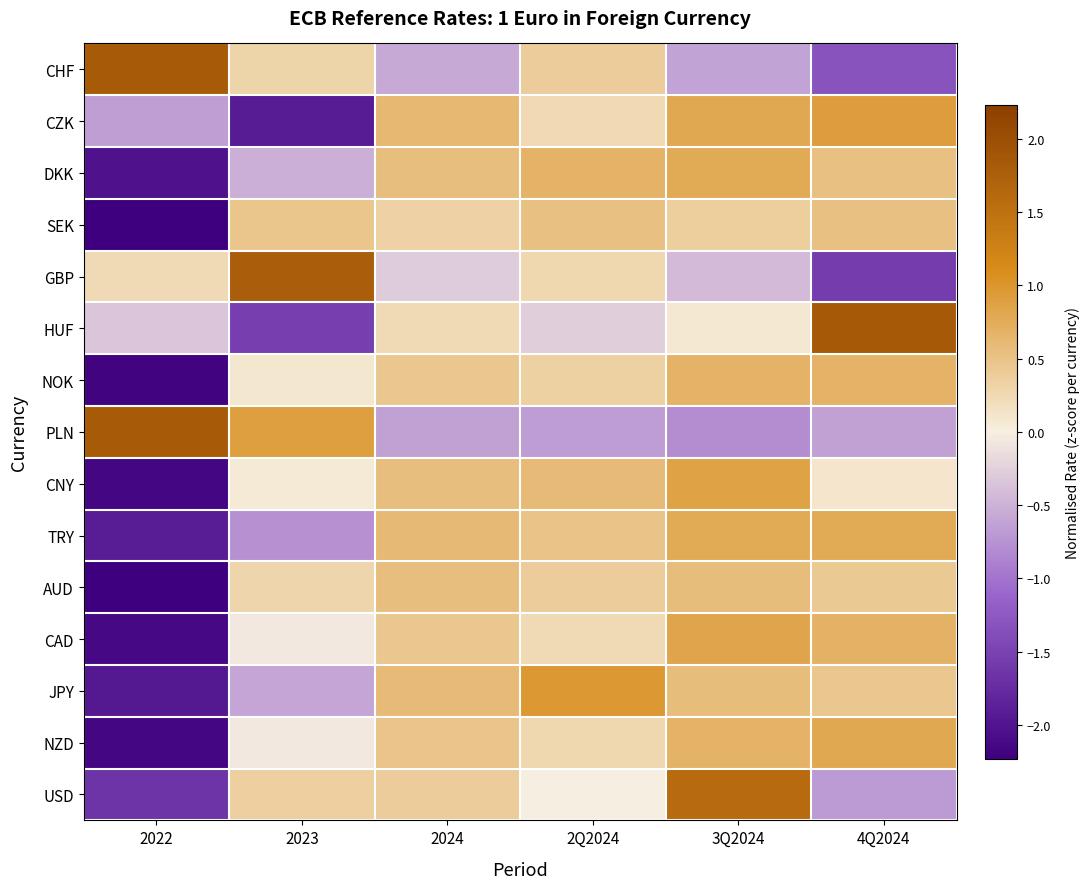

Which series has the largest range (max minus min)?

HUF